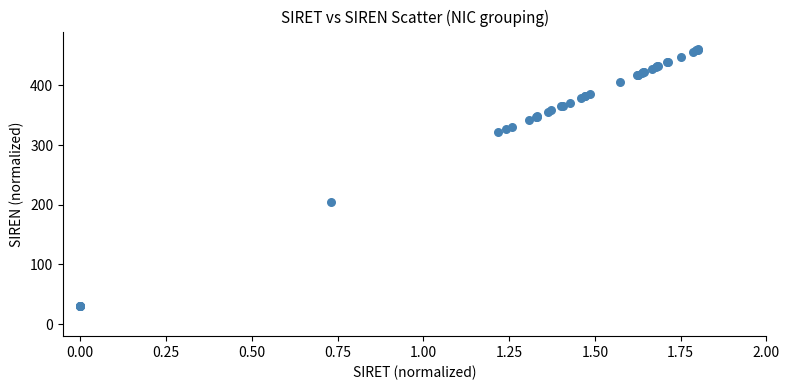

What Y value in the scatter plot is closest to 245?

204.7